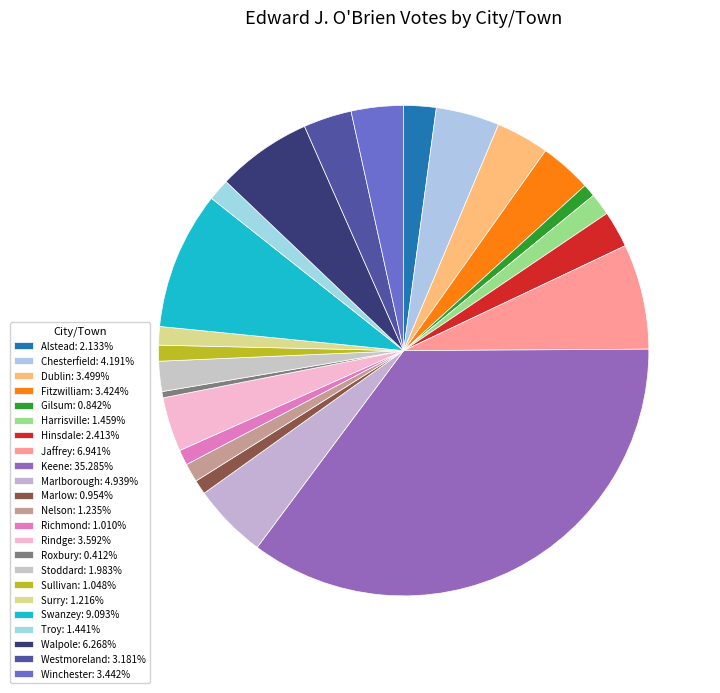

Which category has the biggest portion of the pie?

Keene